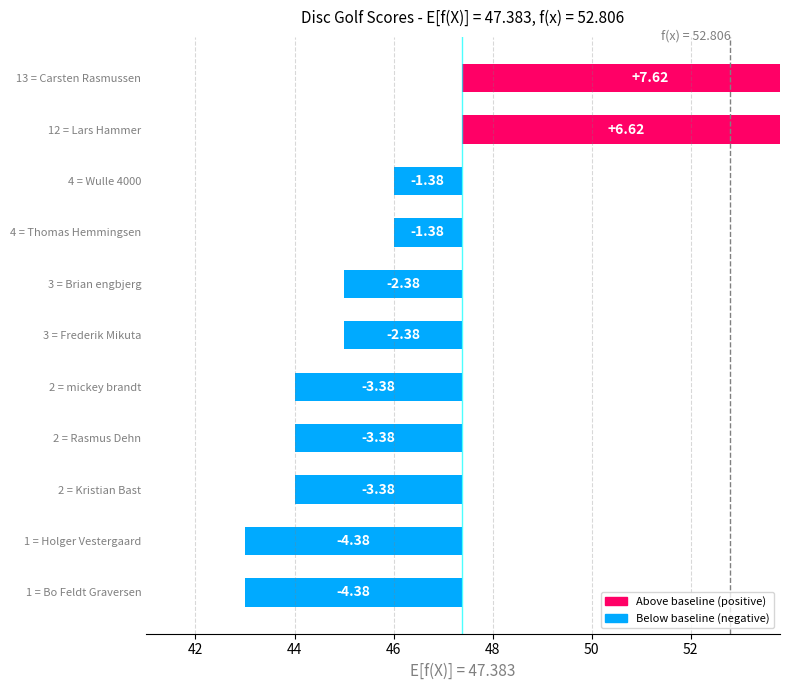

How many values exceed -2?

4